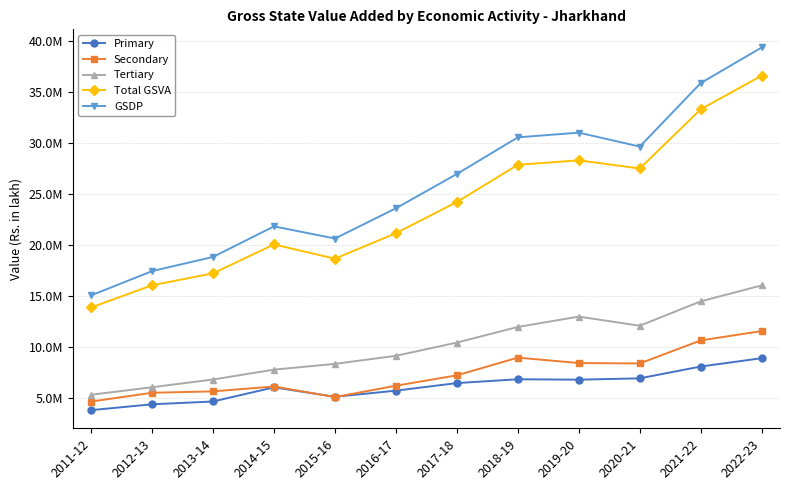

Reading left to right, extract all data points from this chart.

Primary: 3853920	4429280	4702839	6088495	5164367	5763986	6504925	6881204	6837871	6970486	8127532	8943764
Secondary: 4697344	5556097	5695210	6170425	5135121	6246479	7263033	8998053	8465949	8428100	10683422	11600213
Tertiary: 5361695	6097292	6855181	7820651	8388034	9176648	10471323	12003112	13015776	12121059	14510659	16070721
Total GSVA: 13912959	16082669	17253230	20079571	18687522	21187113	24239281	27882369	28319596	27519645	33321613	36614698
GSDP: 15091759	17472369	18856671	21852517	20661280	23624972	26981614	30569520	31030536	29666400	35886259	39372204